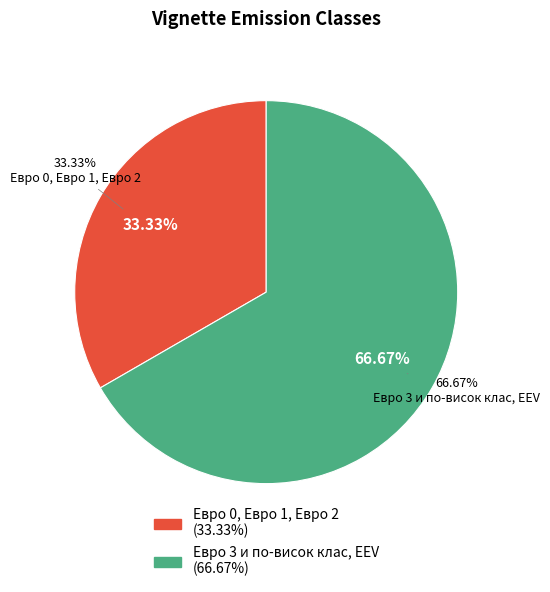

How many slices are in this pie chart?

2